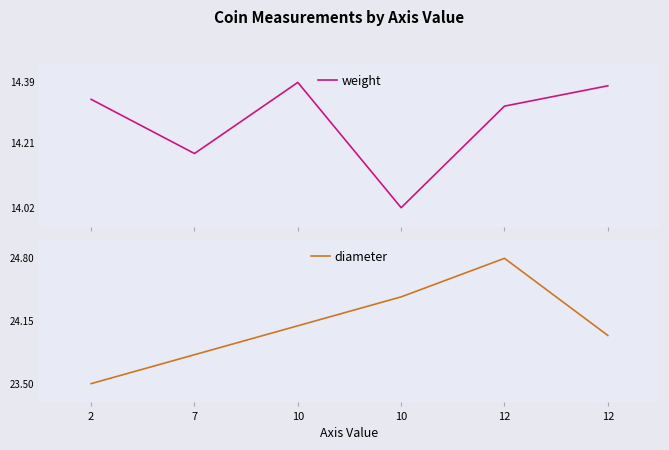

At which category does weight reach its first local peak?

10